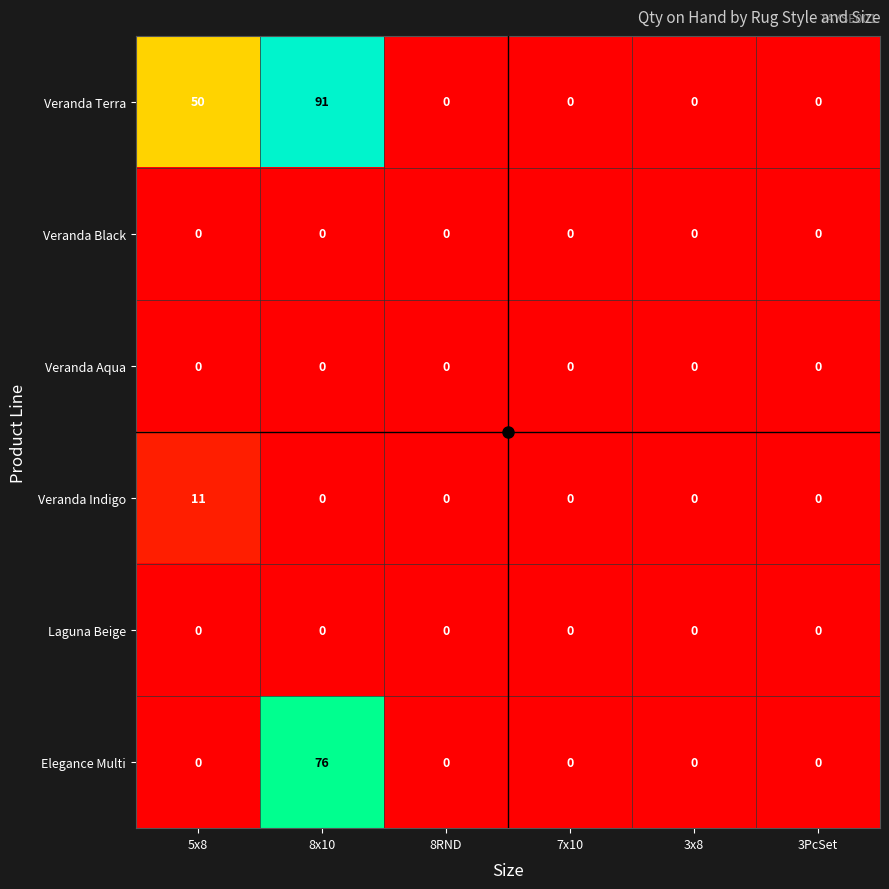

At which category is the sum across all series the highest?

8x10